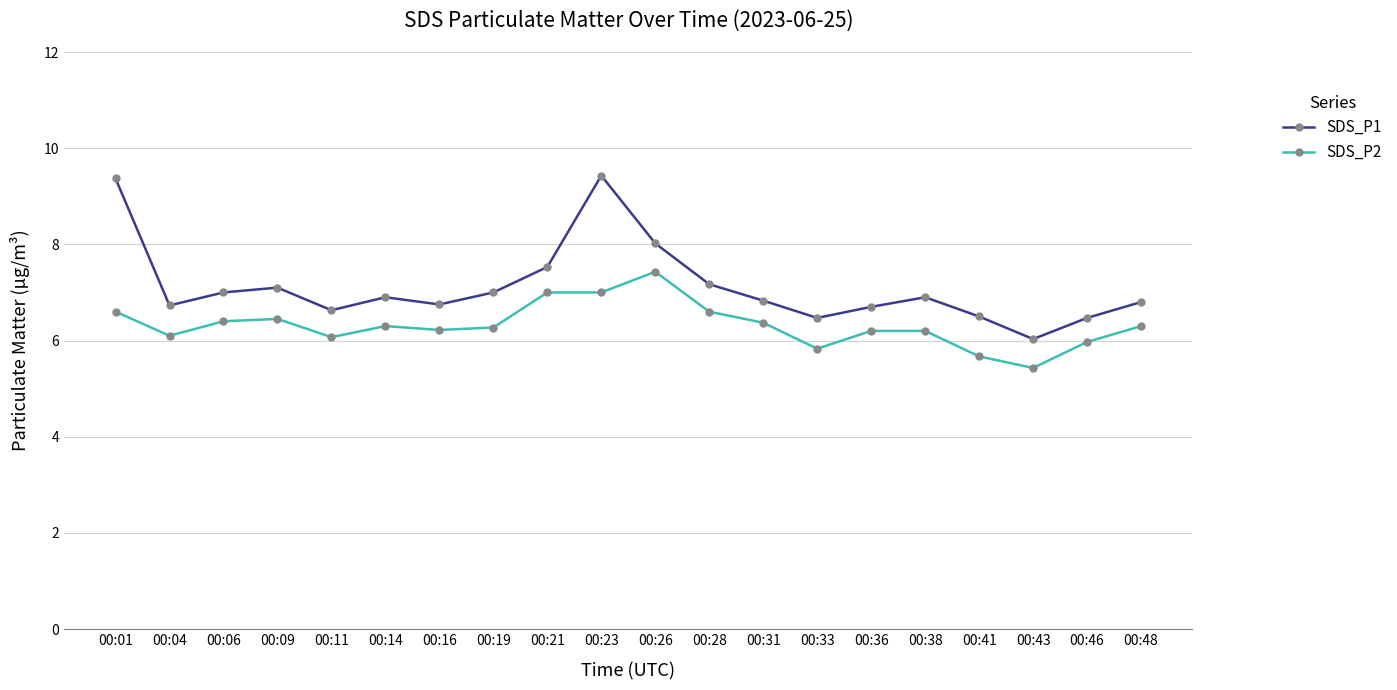

True or false: SDS_P2 has more than 0 interior local peaks.

True